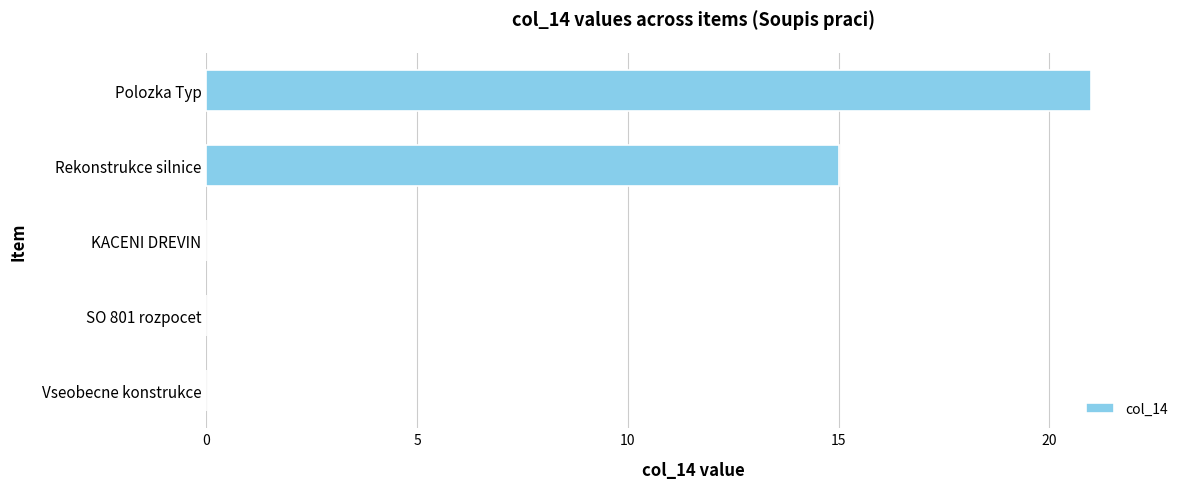

How many categories are shown in the chart?

5